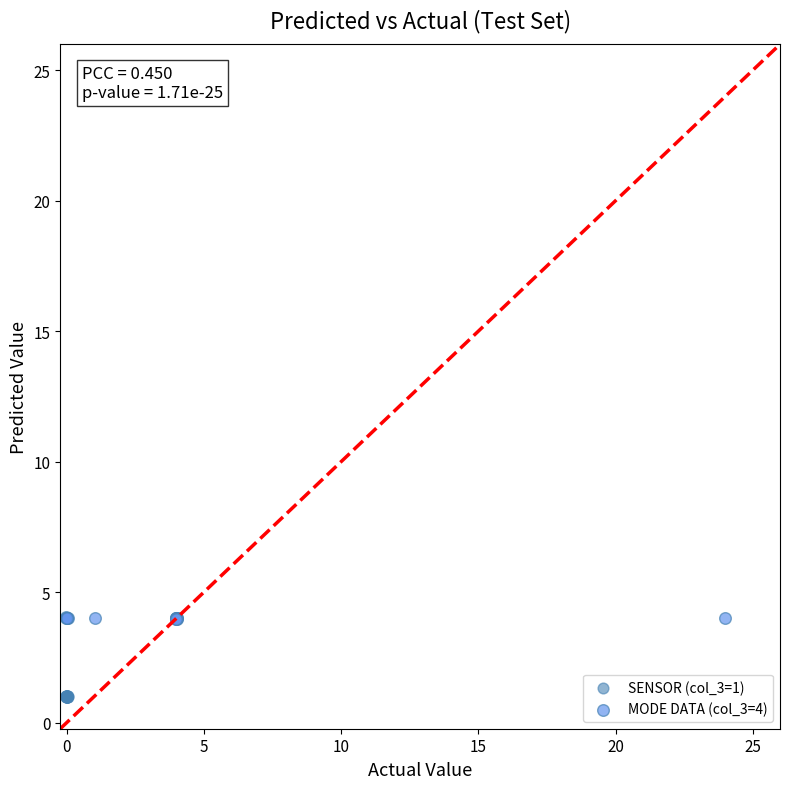

Which series reaches the maximum Y coordinate?

MODE DATA (col_3=4)